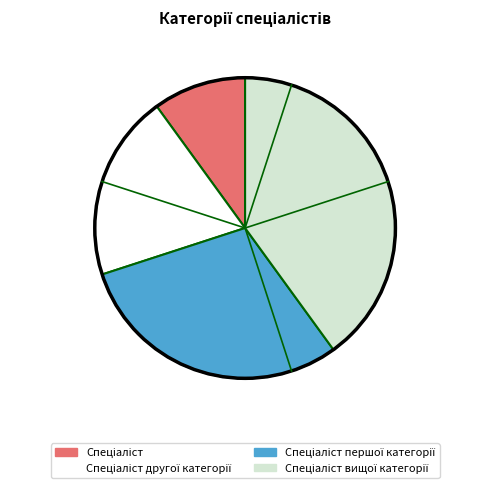

Is there any slice that represents more than half of the pie?

No